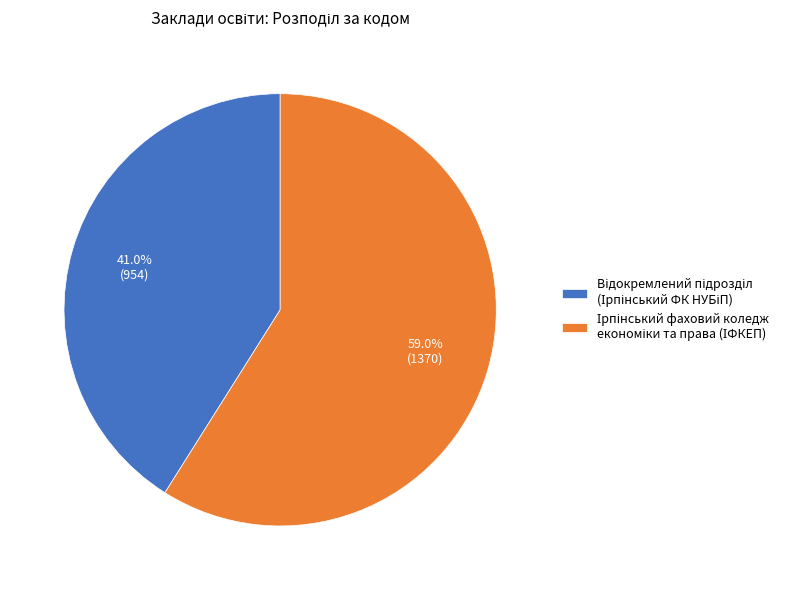

Is there a majority slice in this chart?

Yes